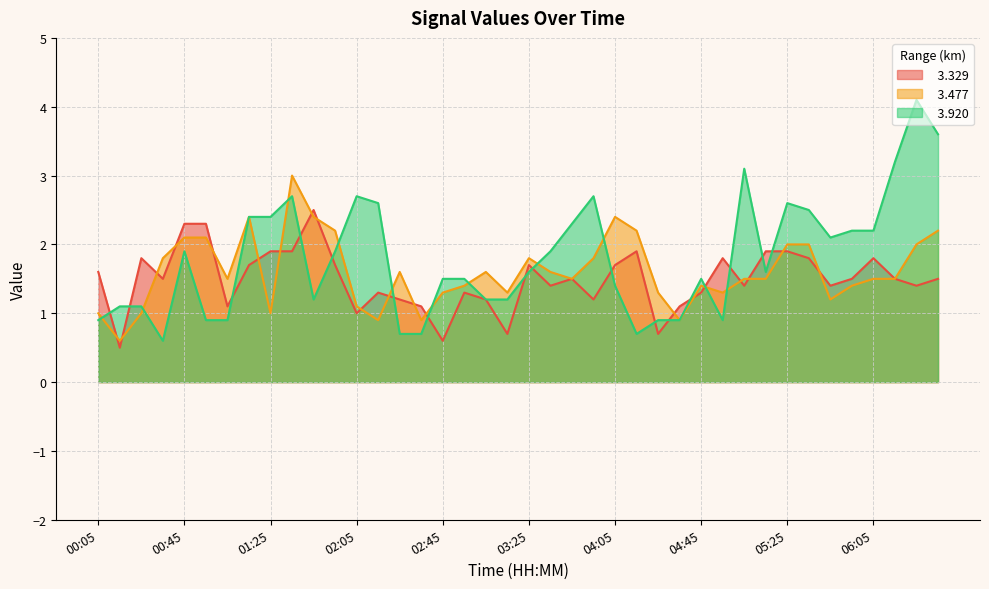

List the series in order of their peak value, highest first.

  3.920,   3.477,   3.329